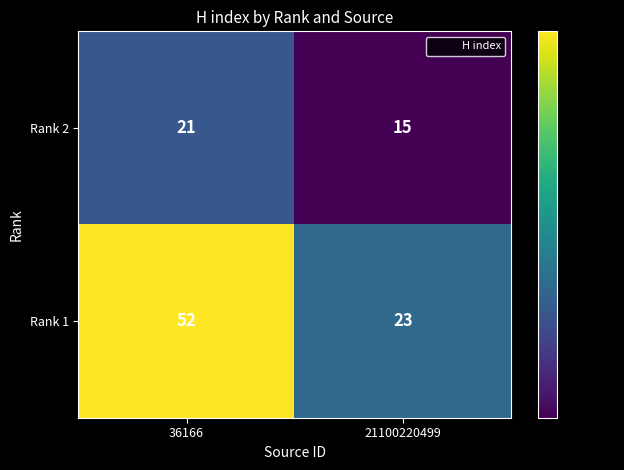

Where is Rank 1 nearest to the value 37?

21100220499